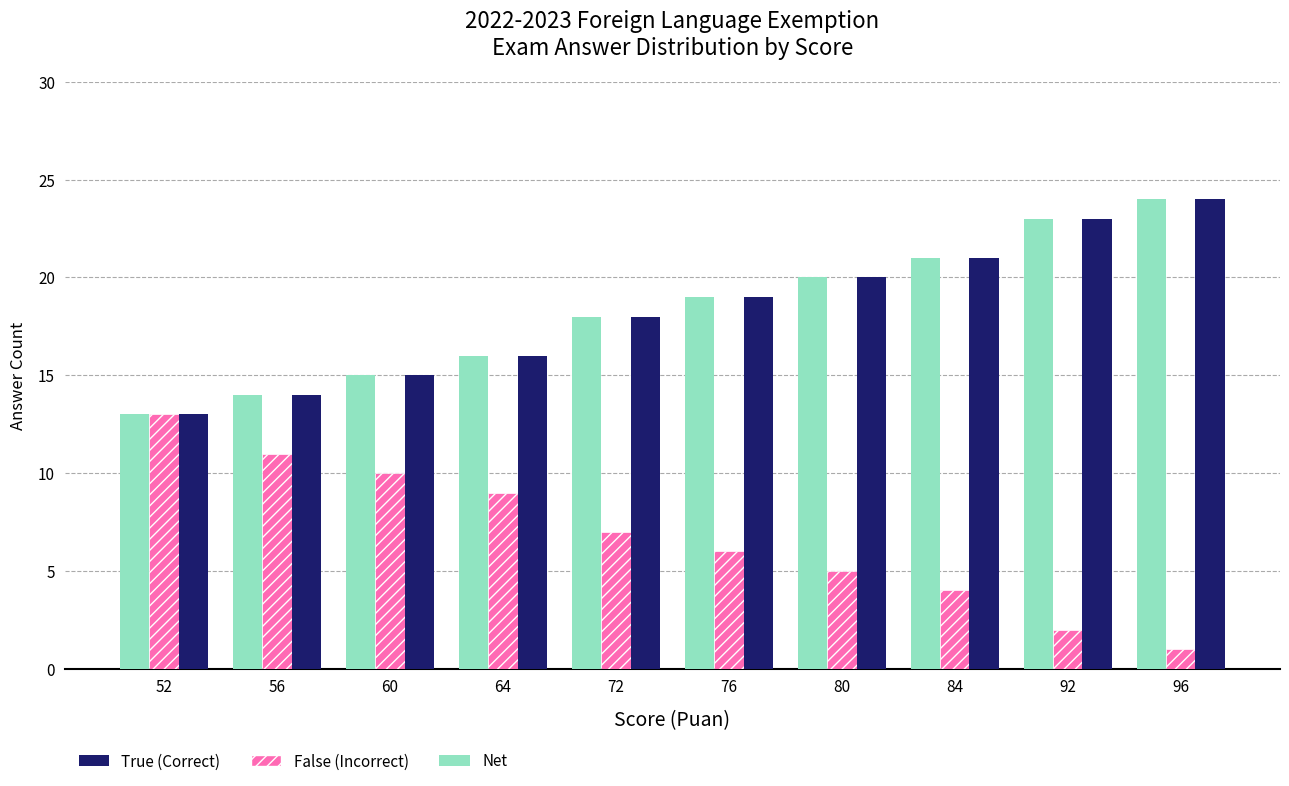

What is the total value across all series at 56?

39